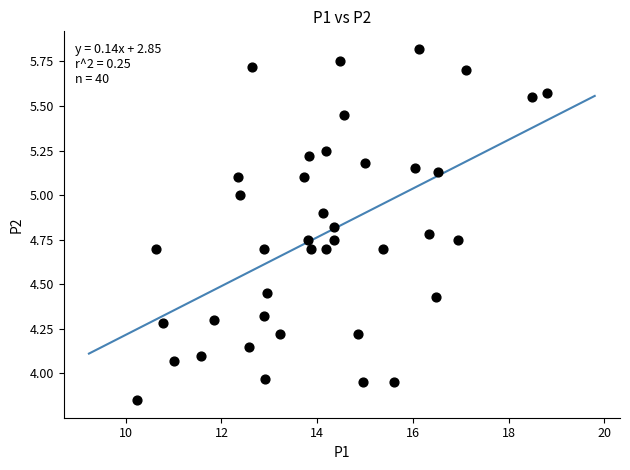

What is the range of Y values (max minus min)?

2.0